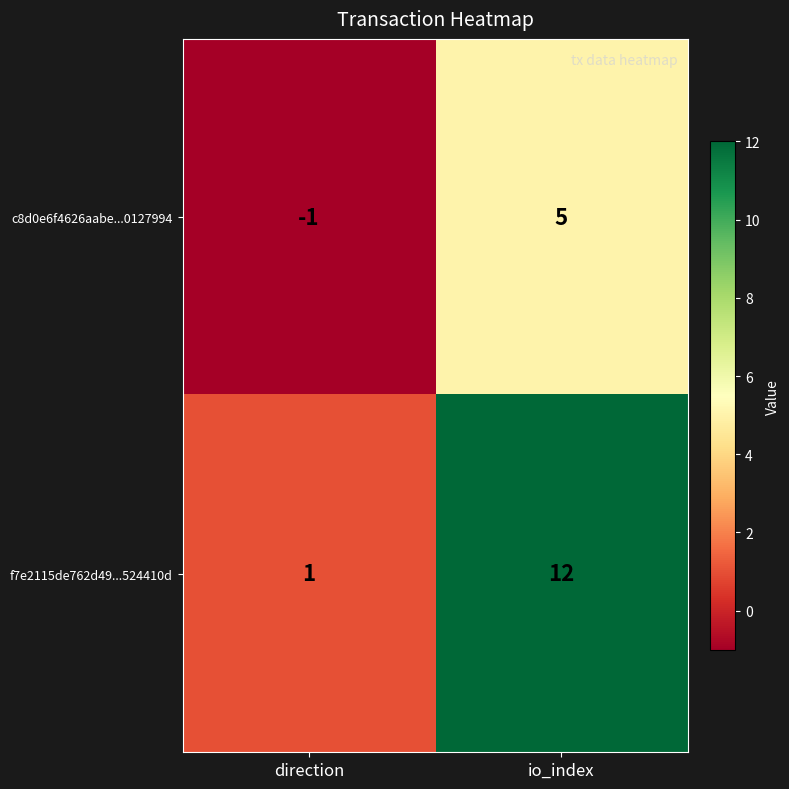

Rank the series by their maximum value, from highest to lowest.

f7e2115de762d49...524410d, c8d0e6f4626aabe...0127994